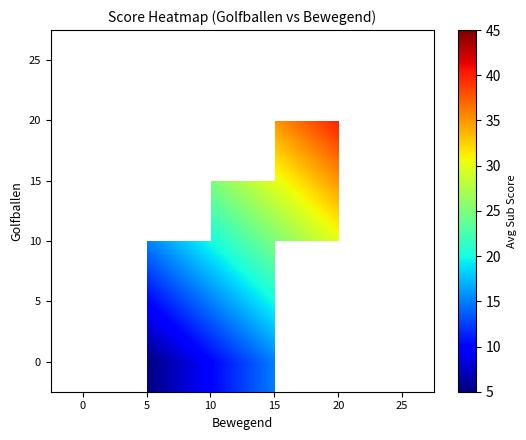

What is the approximate value of 5 at 10?

15.0